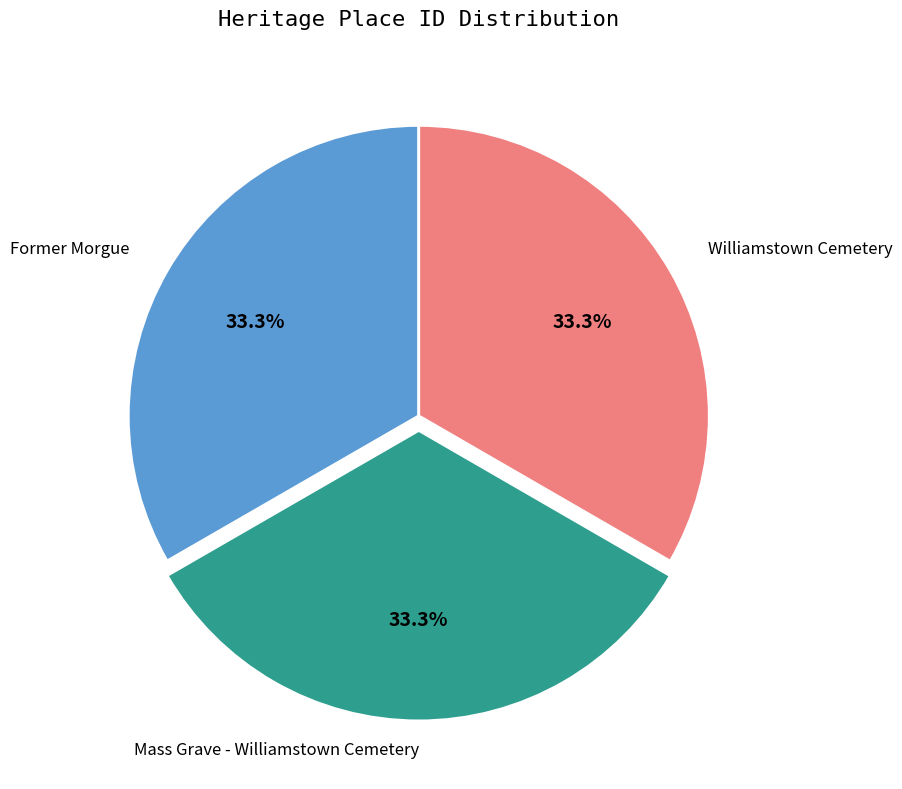

Does any single category account for the majority?

No